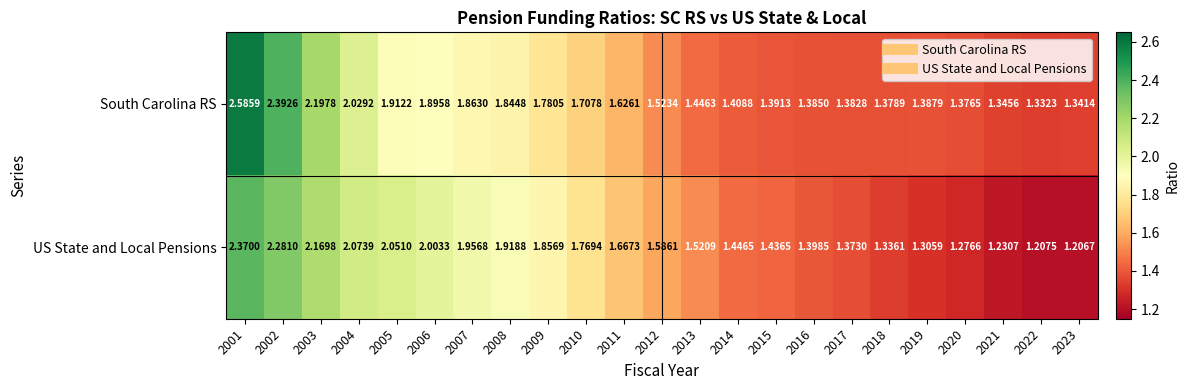

Is the value of US State and Local Pensions at 2004 greater than the value of South Carolina RS at 2021?

Yes